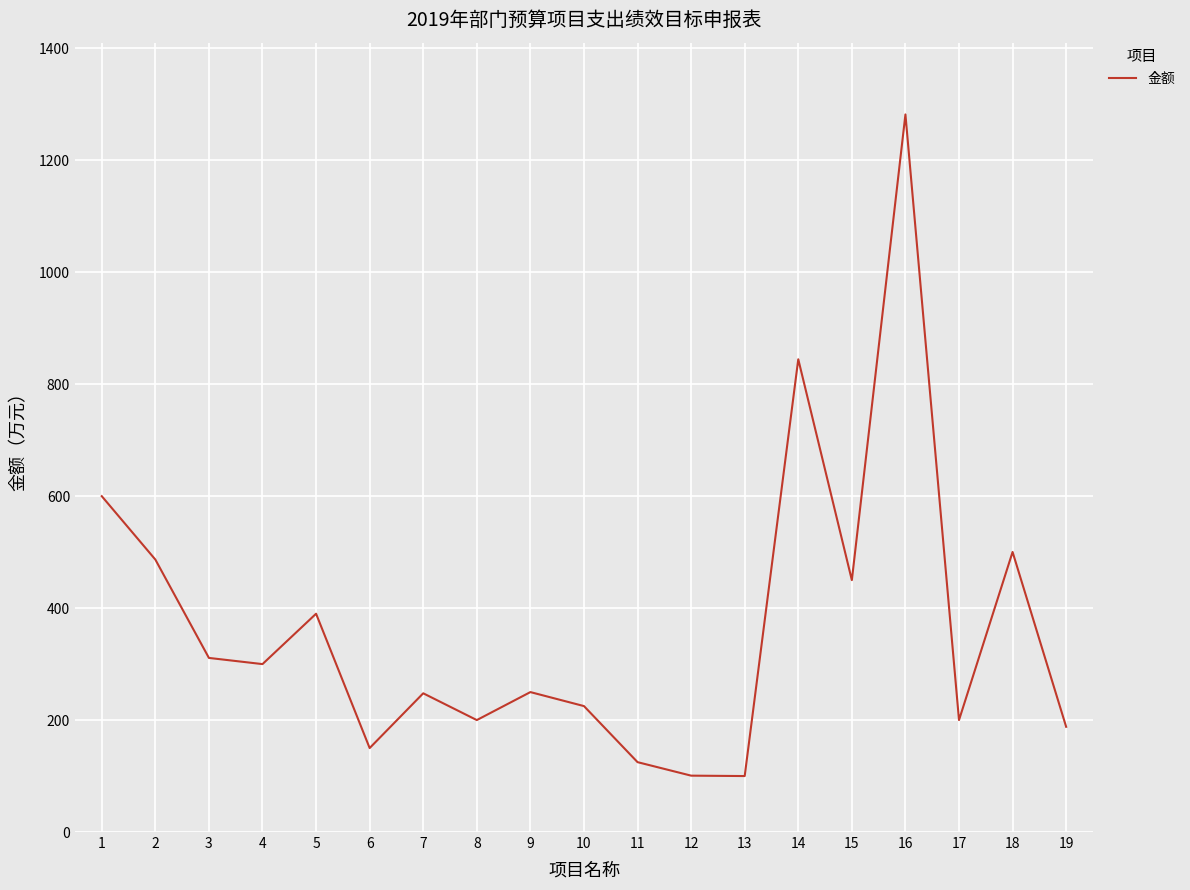

Which has a higher value, 9 or 13?

9